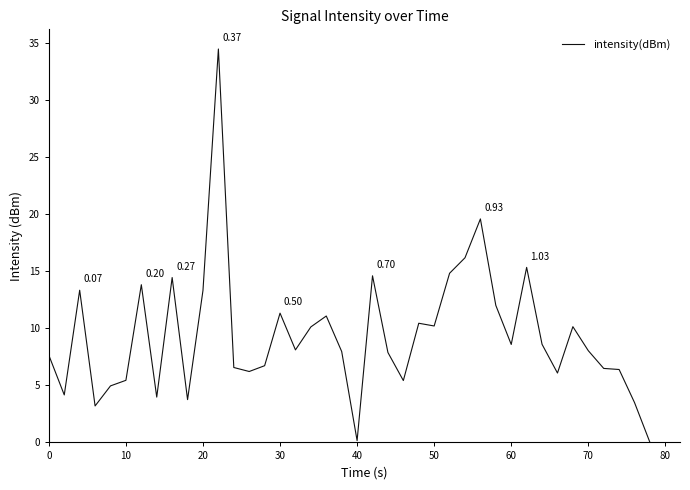

How many lines are shown in the chart?

1